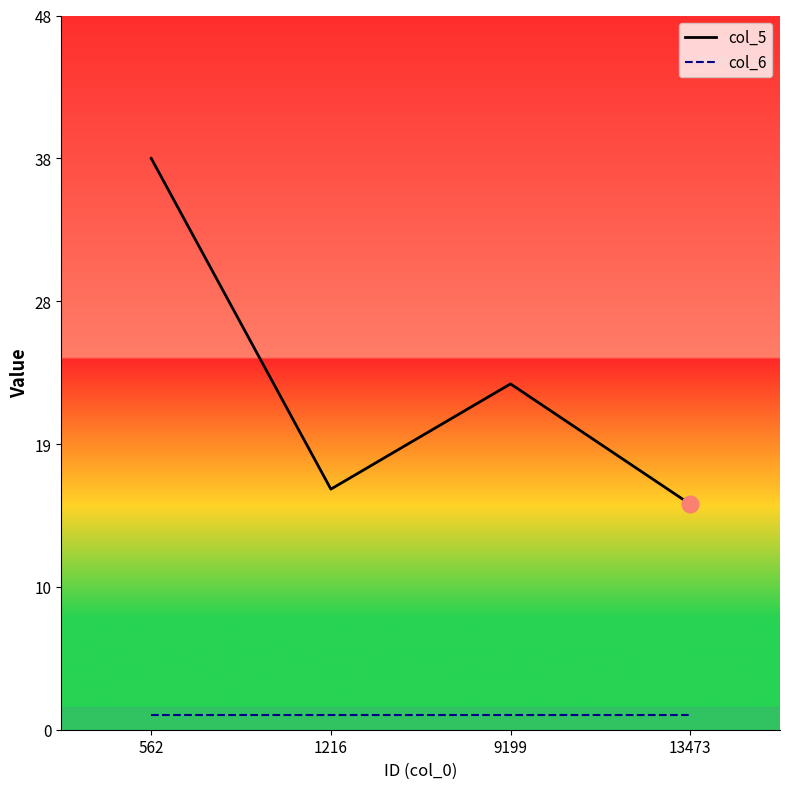

Count the number of categories in the chart.

4